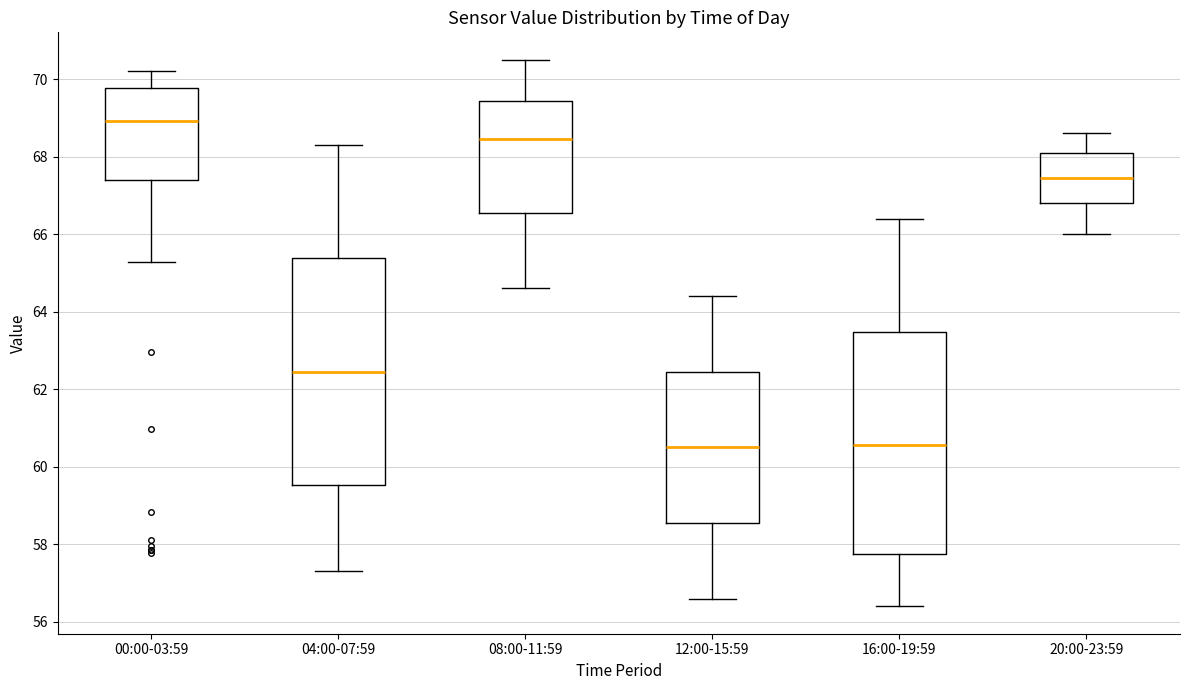

Where does the lower whisker of the box for 08:00-11:59 end on the y-axis? The values are not printed on the chart, so give them approximately, as read against the axis.

64.6